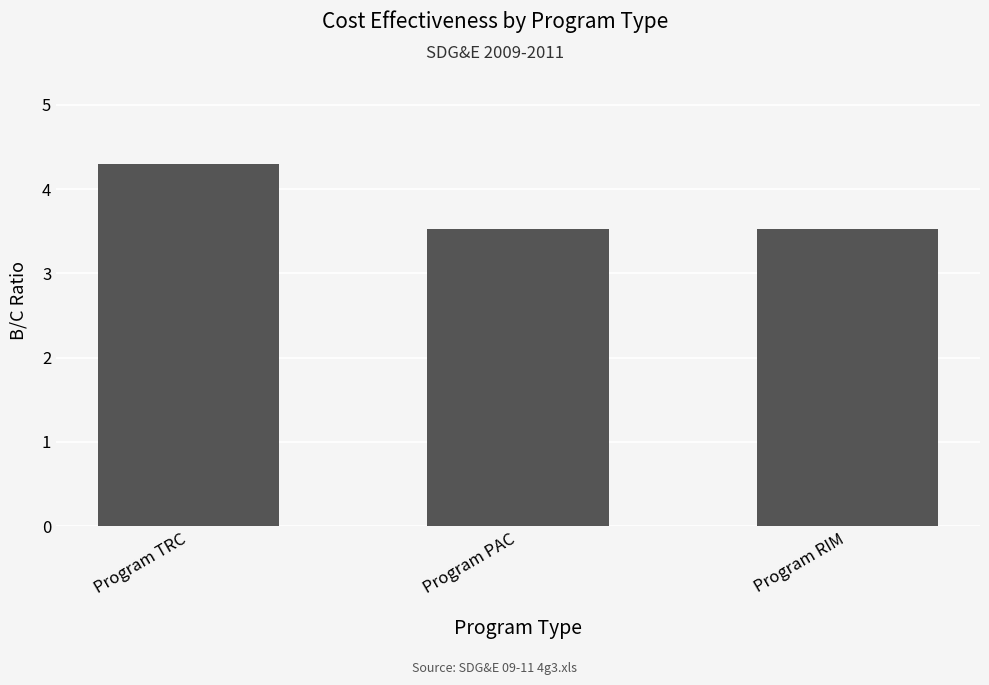

The chart shows a value of 6.9 at Program TRC. True or false?

False